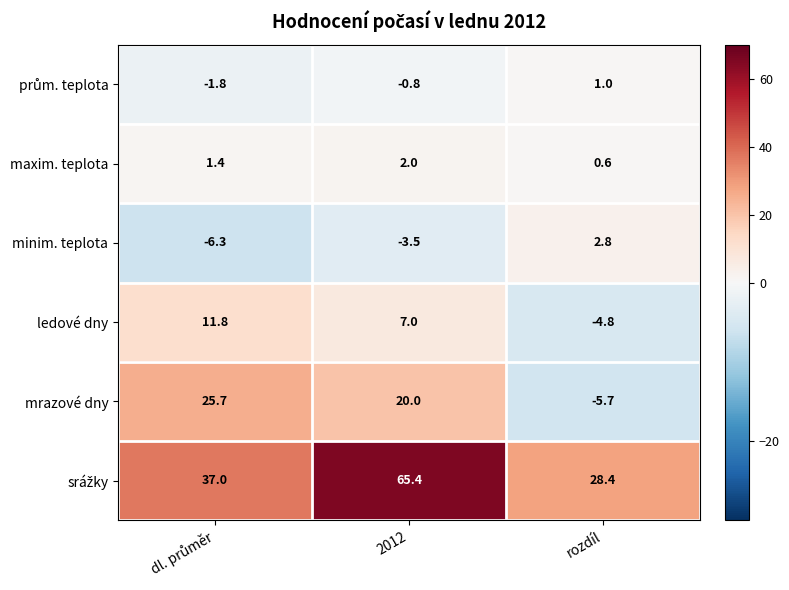

At which category is the sum across all series the highest?

2012